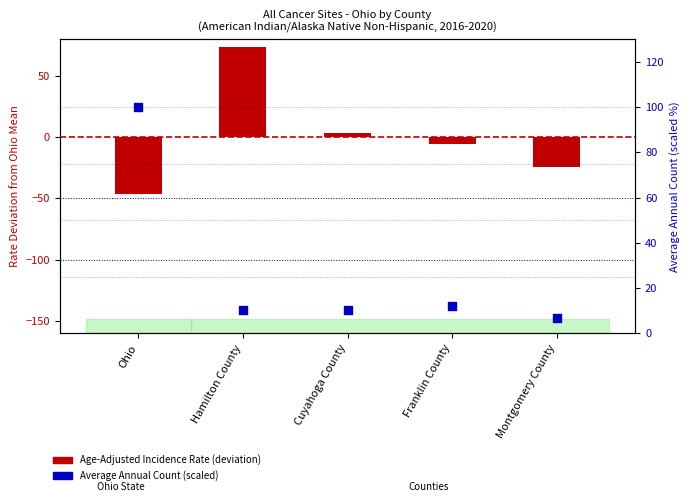

Which series contains the lowest Y value?

Age-Adjusted Incidence Rate (deviation from mean)